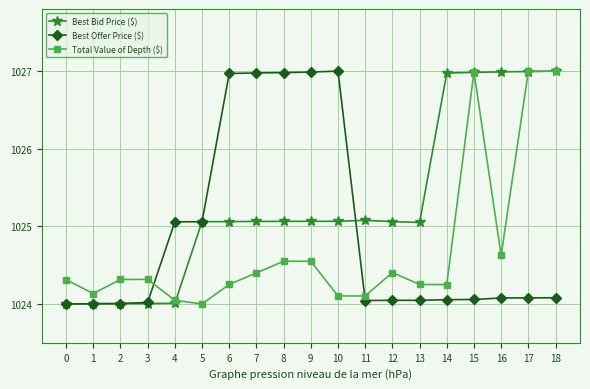

What is the total value across all series at 11?

3073.2